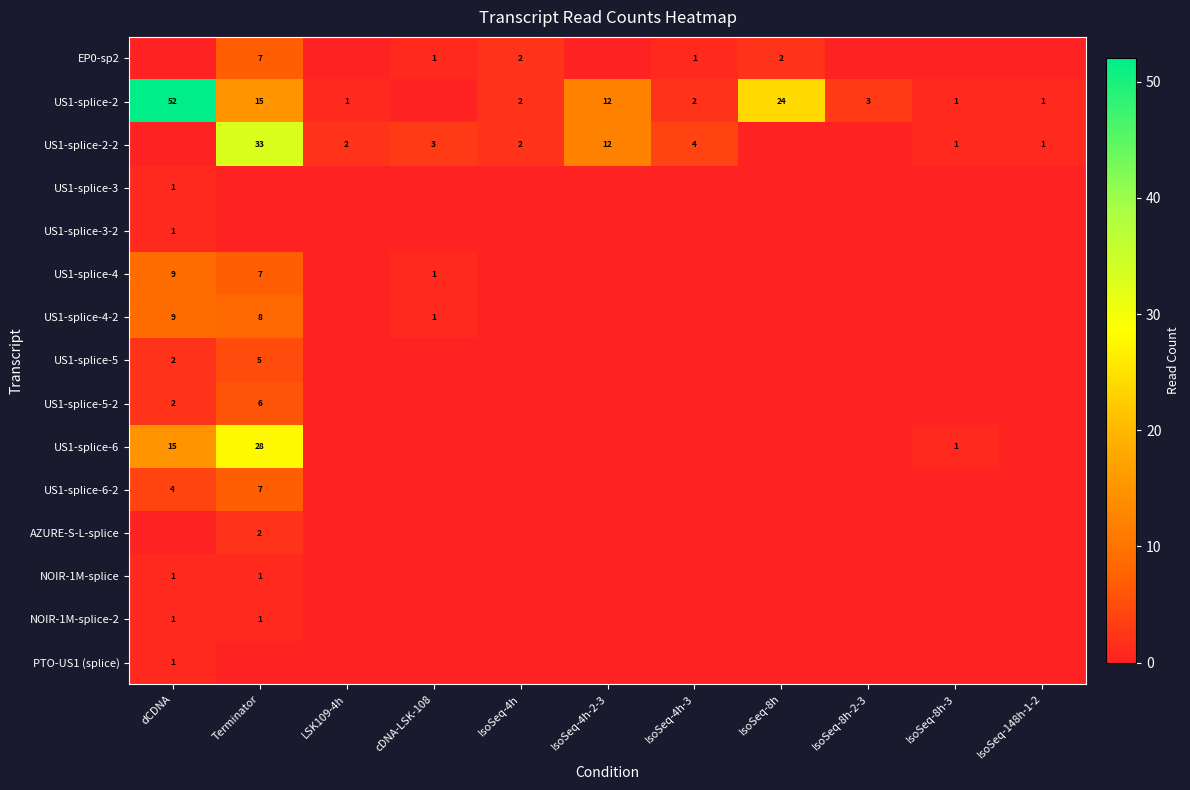

Is it true that US1-splice-6-2 equals 4 at dCDNA?

True